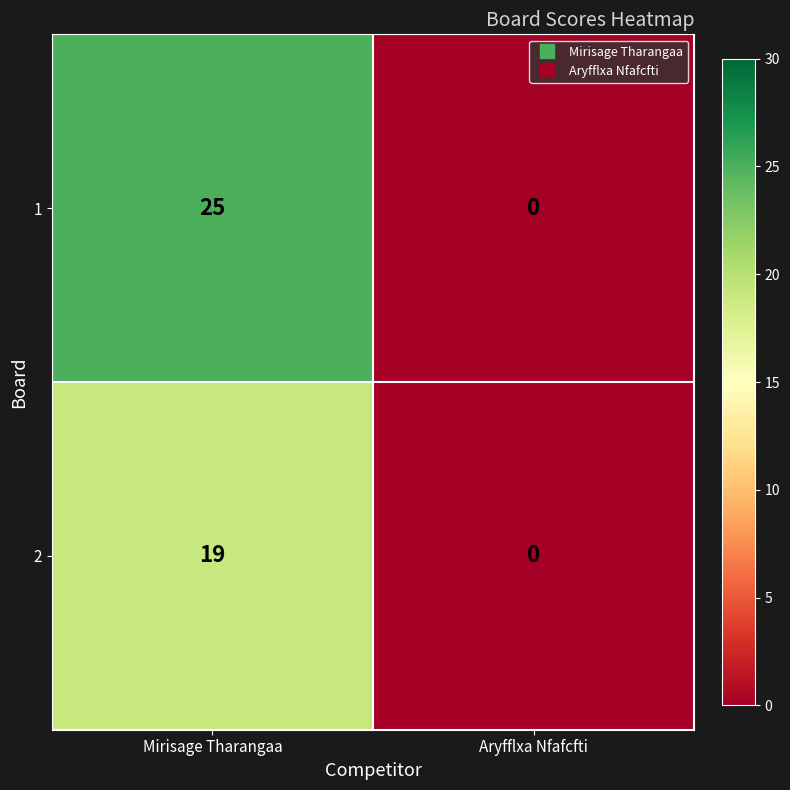

The 2 series shows 0 at Aryfflxa Nfafcfti. True or false?

True